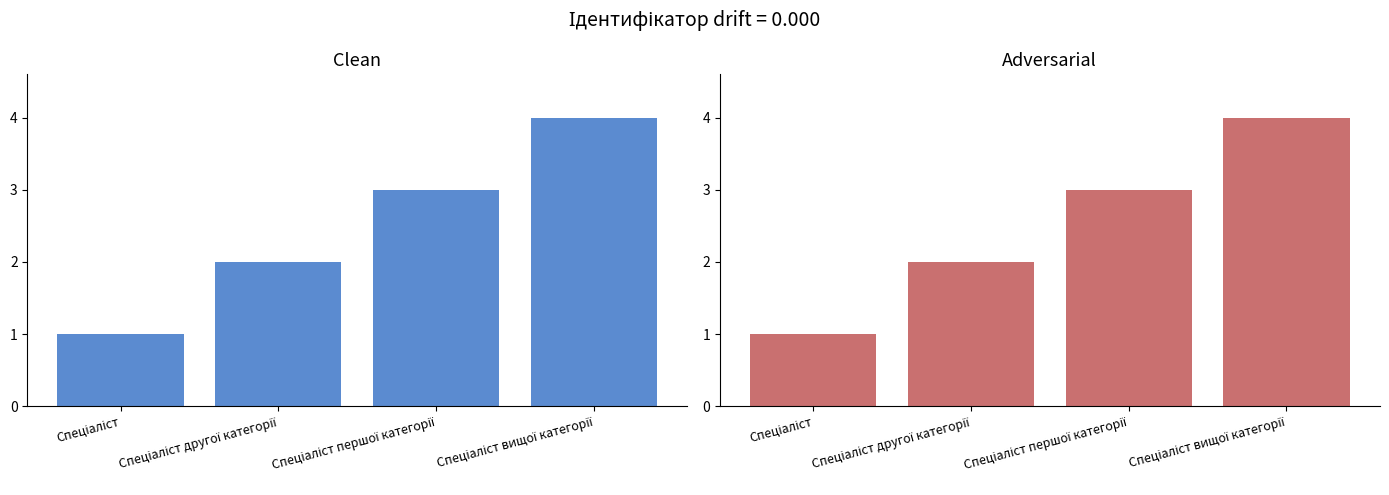

Is it true that the value at Спеціаліст вищої категорії is 1?

False